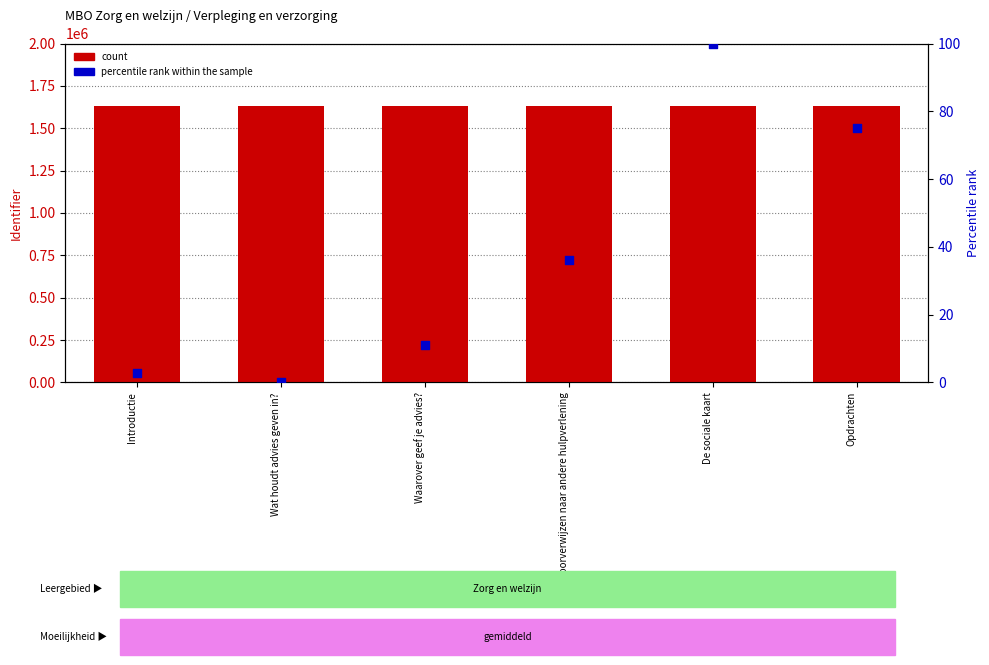

Which series has the widest spread of Y values?

percentile rank within the sample